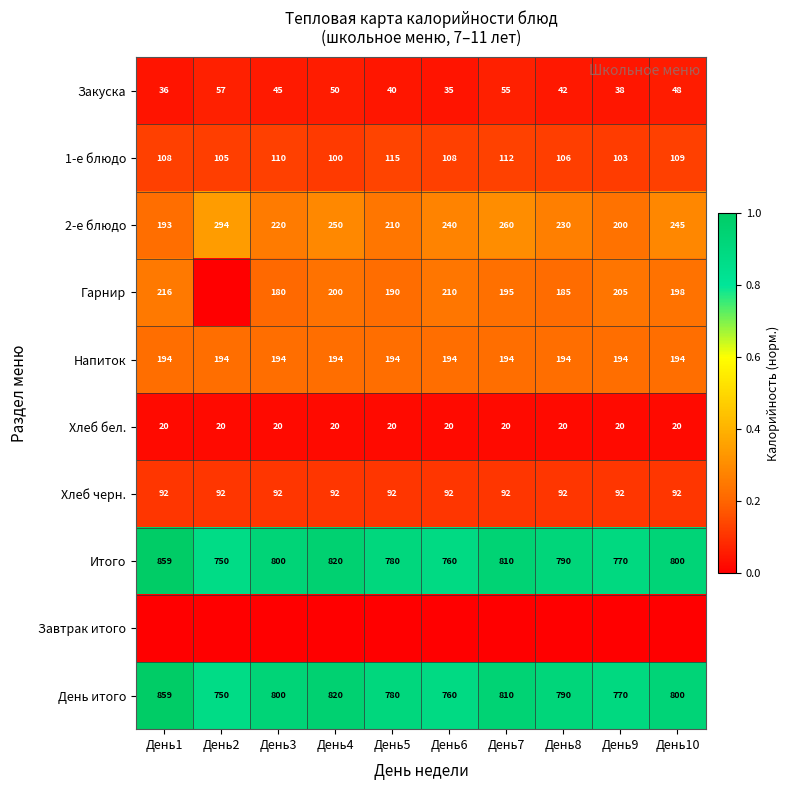

Read the Хлеб черн. value at День9.

92